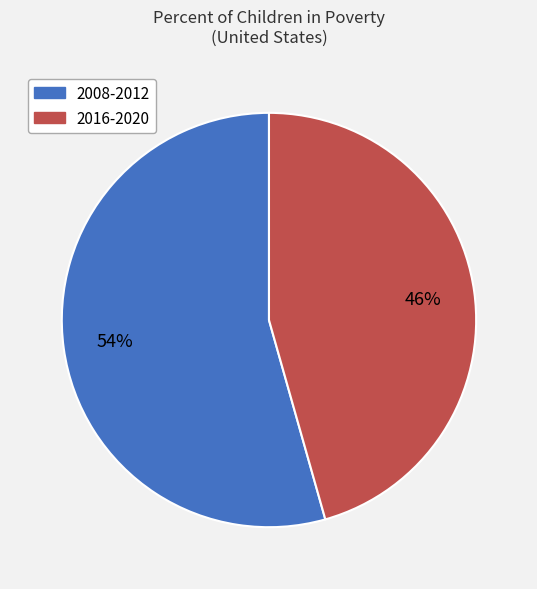

To the nearest percent, what percentage of the pie is 2008-2012?

54%